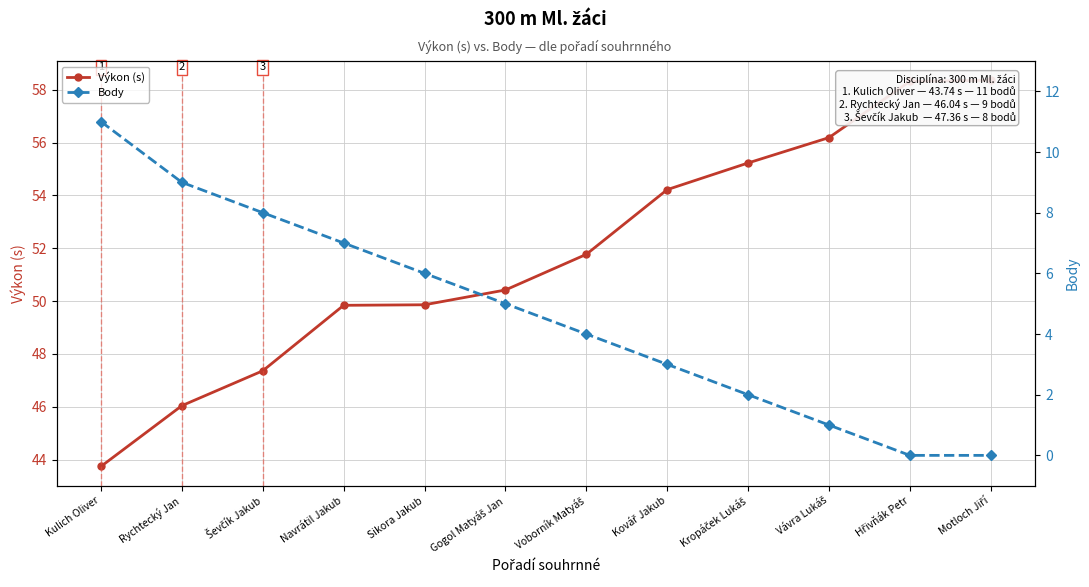

Which series changed the most between Navrátil Jakub and Hřivňák Petr?

Výkon (s)